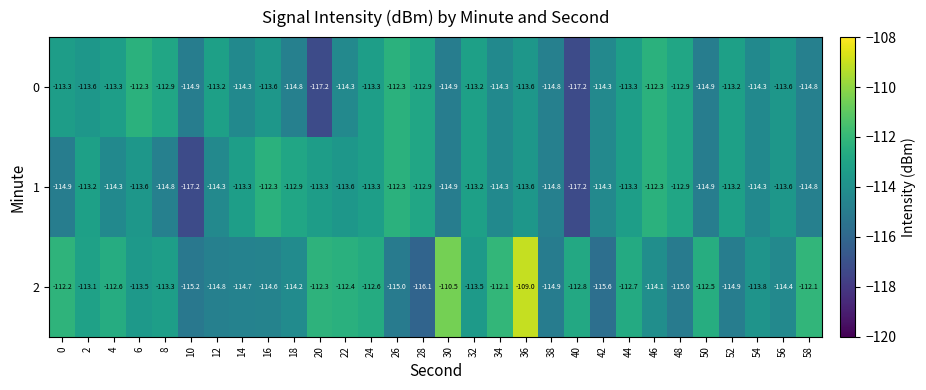

At which category is the sum across all series the highest?

36